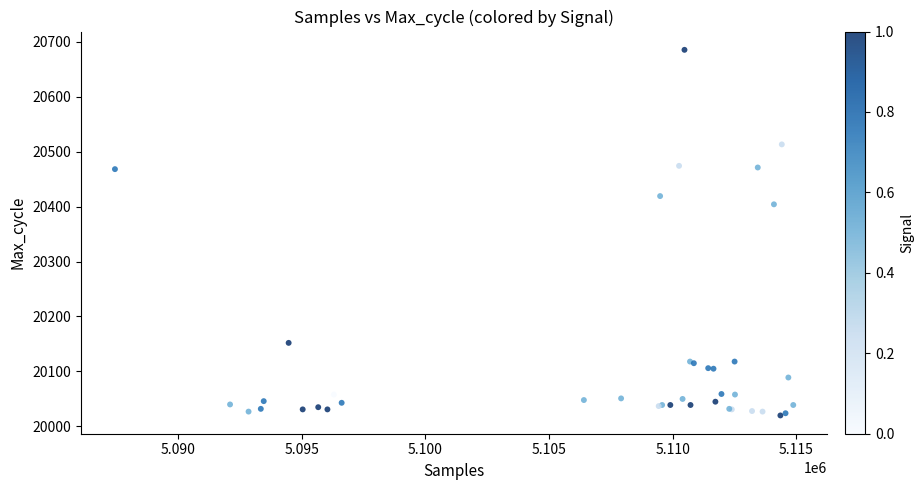

What Y value in the scatter plot is closest to 20352?

20404